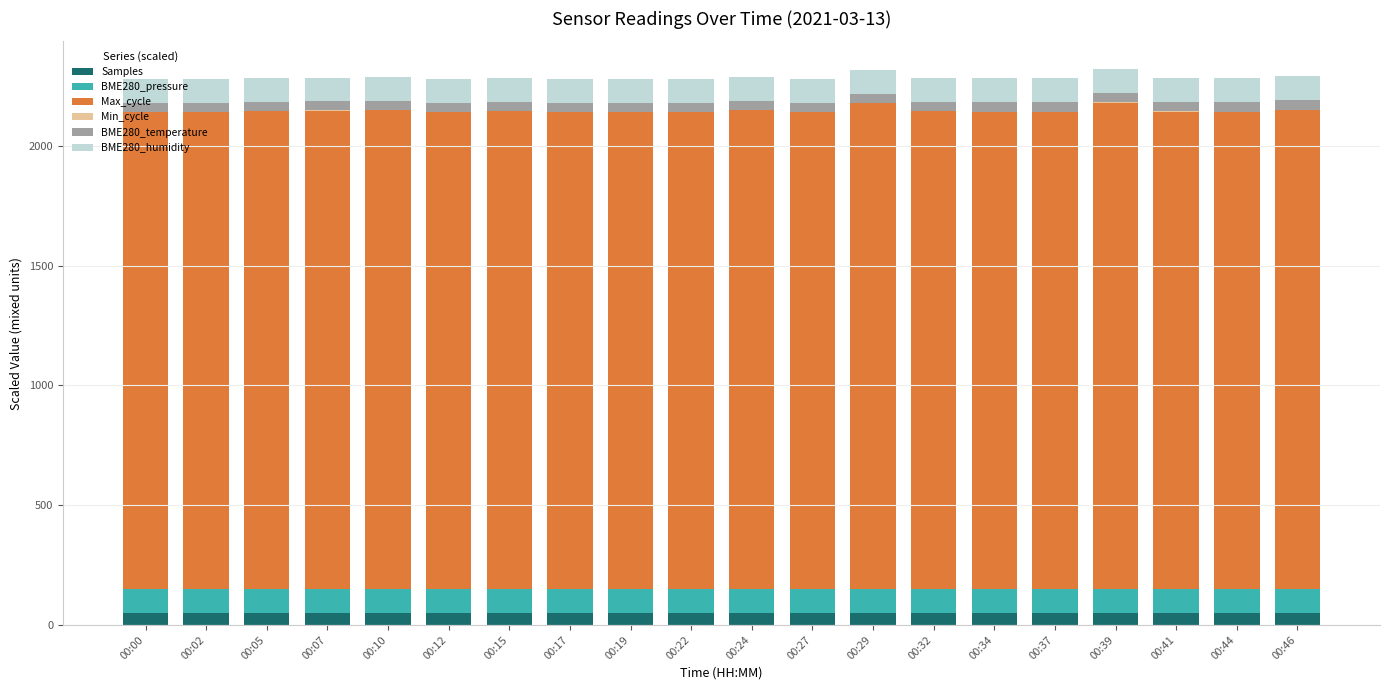

Does the chart contain stacked bars?

Yes